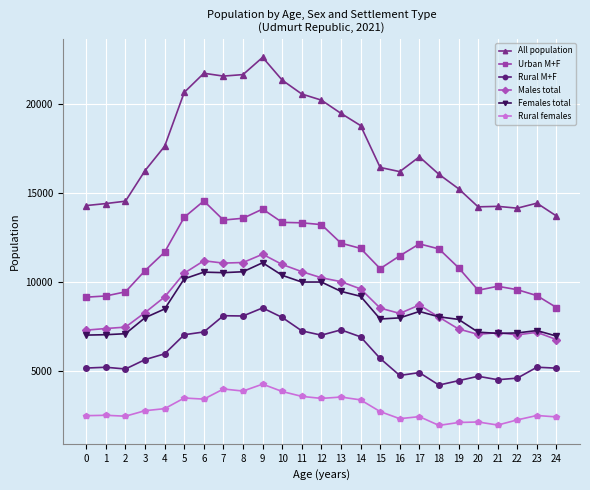

Which series has the largest range (max minus min)?

All population